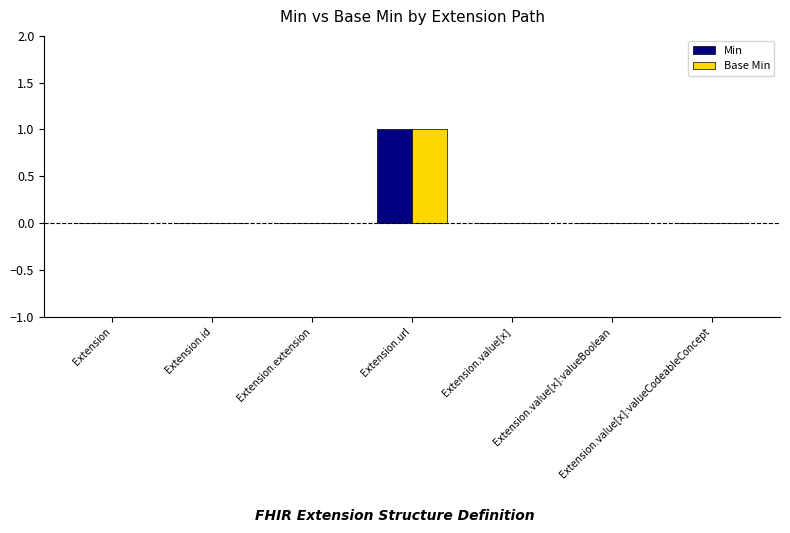

Reading left to right, list all the values displayed in this chart.

Min: Extension=0	Extension.id=0	Extension.extension=0	Extension.url=1	Extension.value[x]=0	Extension.value[x]:valueBoolean=0	Extension.value[x]:valueCodeableConcept=0
Base Min: Extension=0	Extension.id=0	Extension.extension=0	Extension.url=1	Extension.value[x]=0	Extension.value[x]:valueBoolean=0	Extension.value[x]:valueCodeableConcept=0